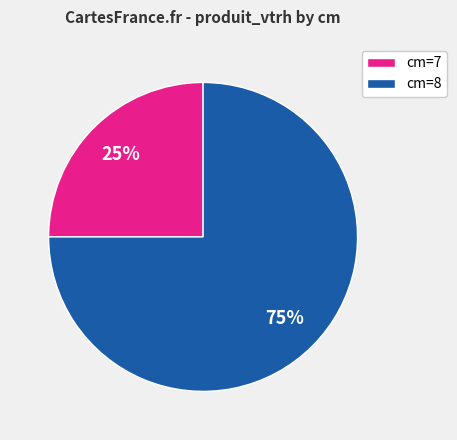

Combined, do cm=8 and cm=7 account for over 50%?

Yes